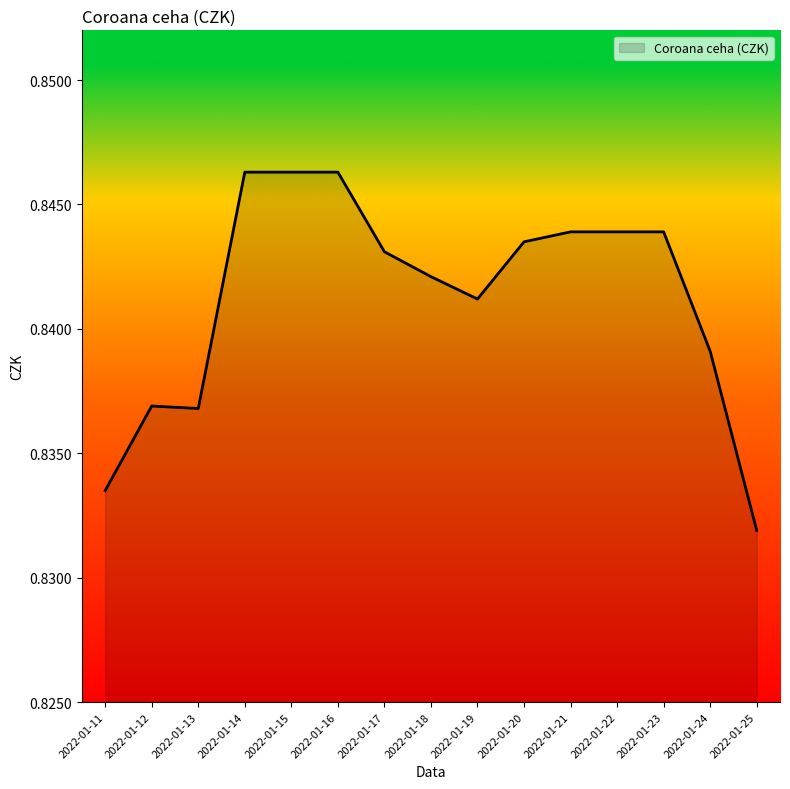

Where is the data nearest to the value 0?

2022-01-25